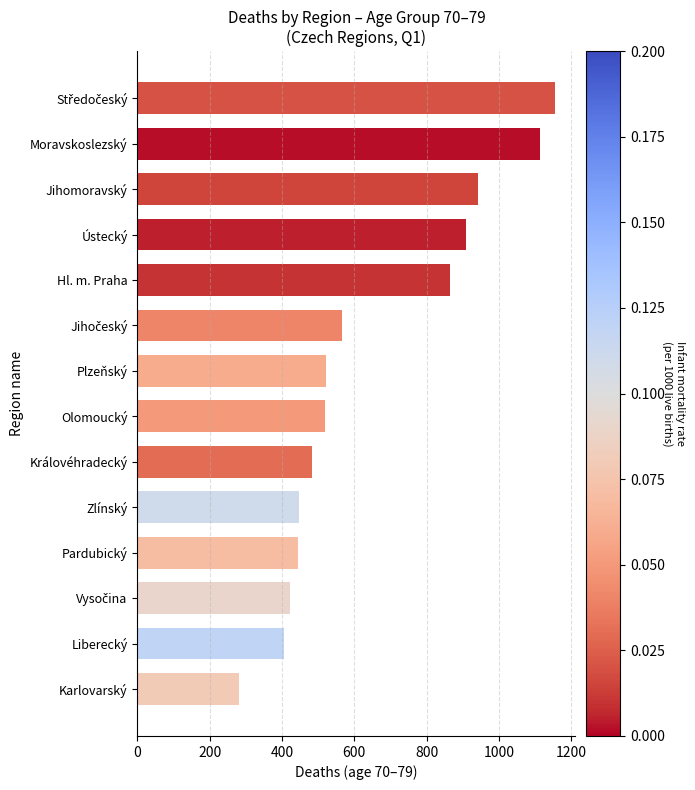

What value does the data have at Plzeňský?

523